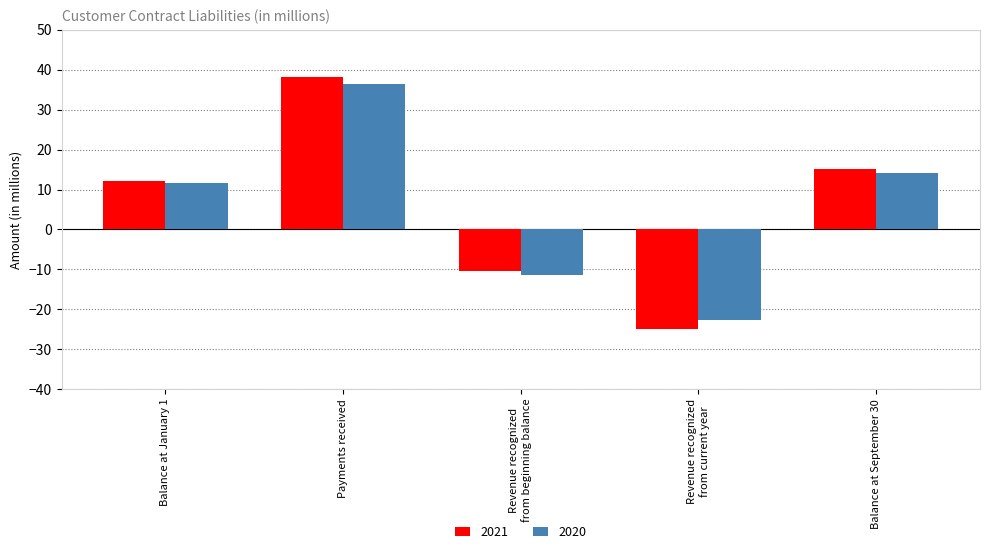

Which category has the highest value in the 2021 series?

Payments received